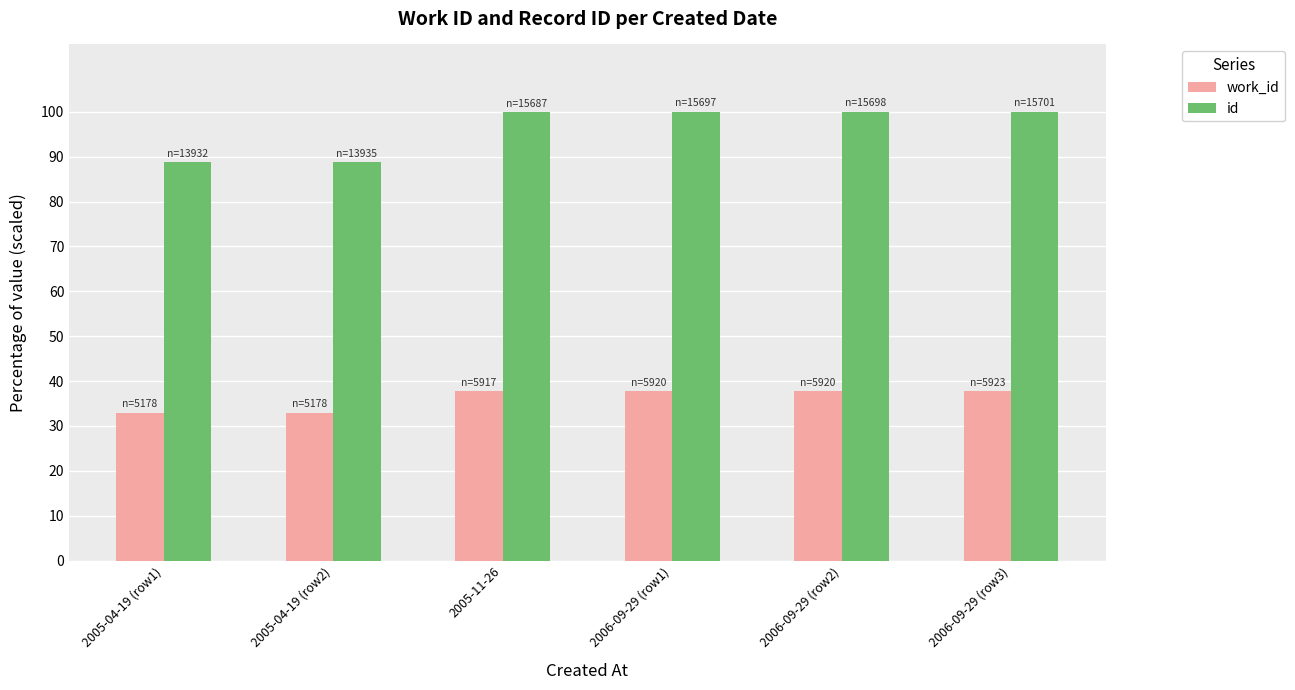

How many data points in work_id are less than 37?

2